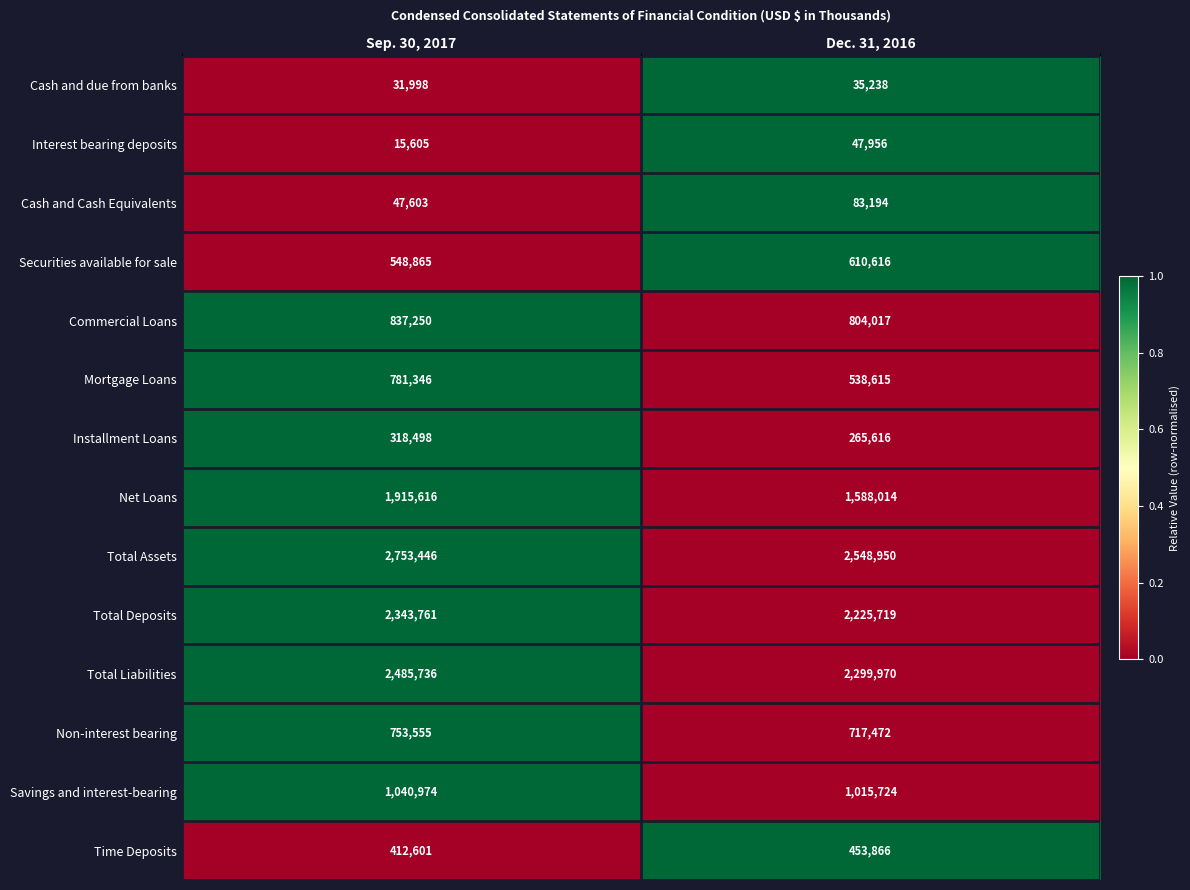

What is the sum of all Total Liabilities values?

4785706